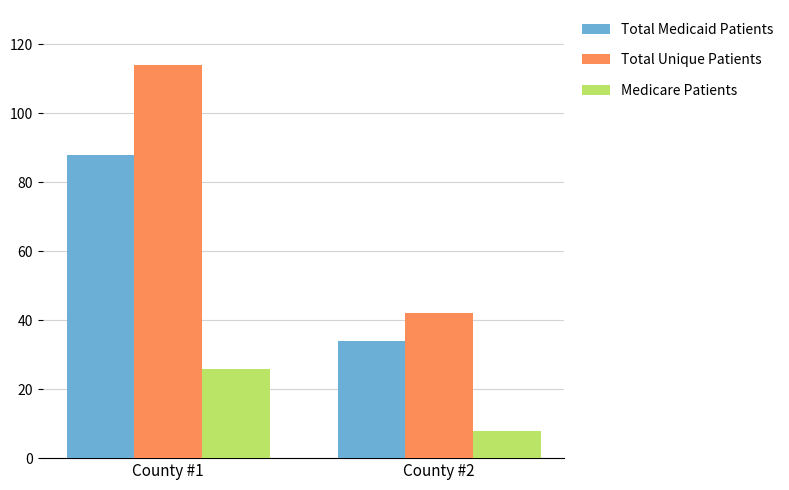

Reading left to right, extract all data points from this chart.

Total Medicaid Patients: County #1=88	County #2=34
Total Unique Patients: County #1=114	County #2=42
Medicare Patients: County #1=26	County #2=8